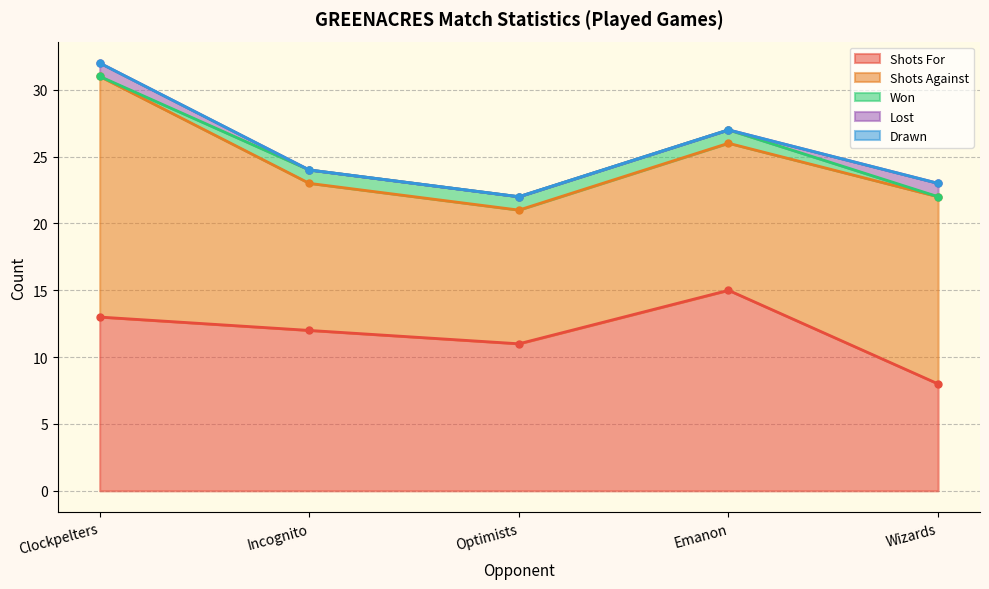

True or false: Lost and Drawn intersect in this chart.

False